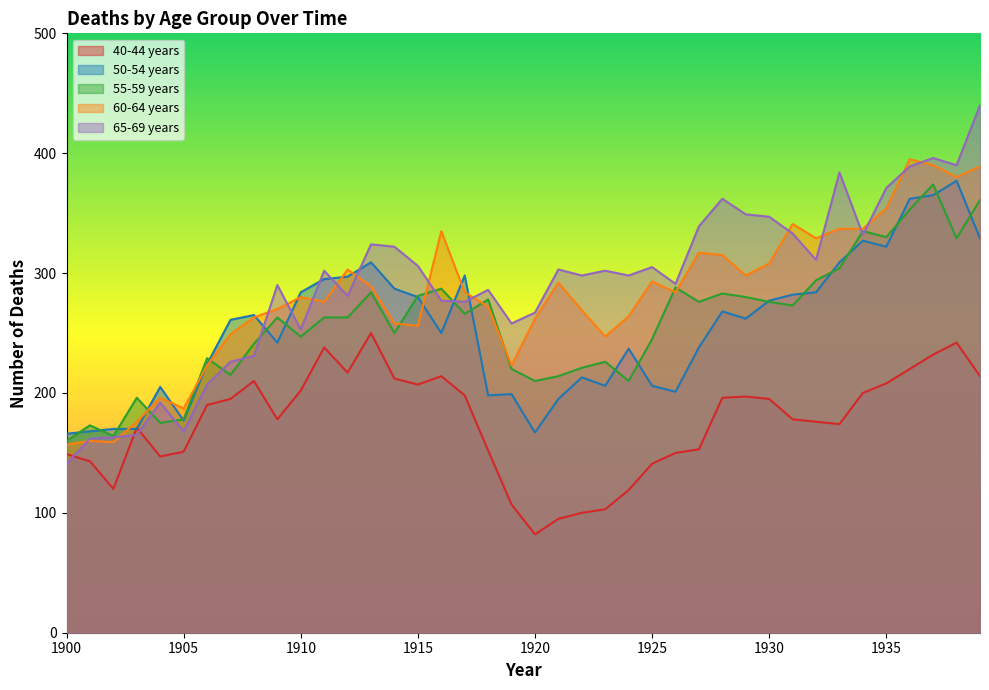

Which category has the highest value across all series?

1939